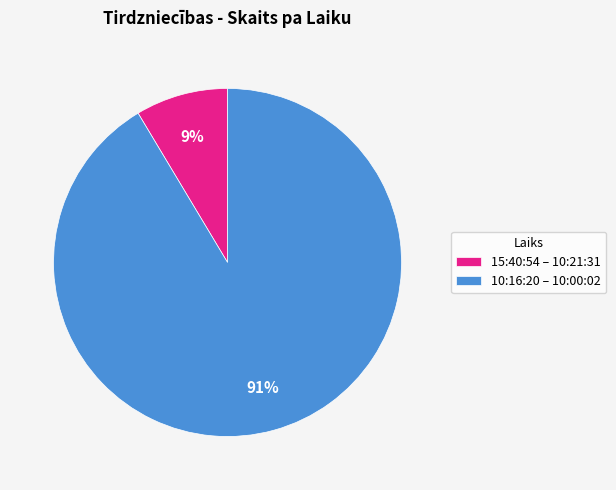

To the nearest percent, what is the average slice percentage?

50%